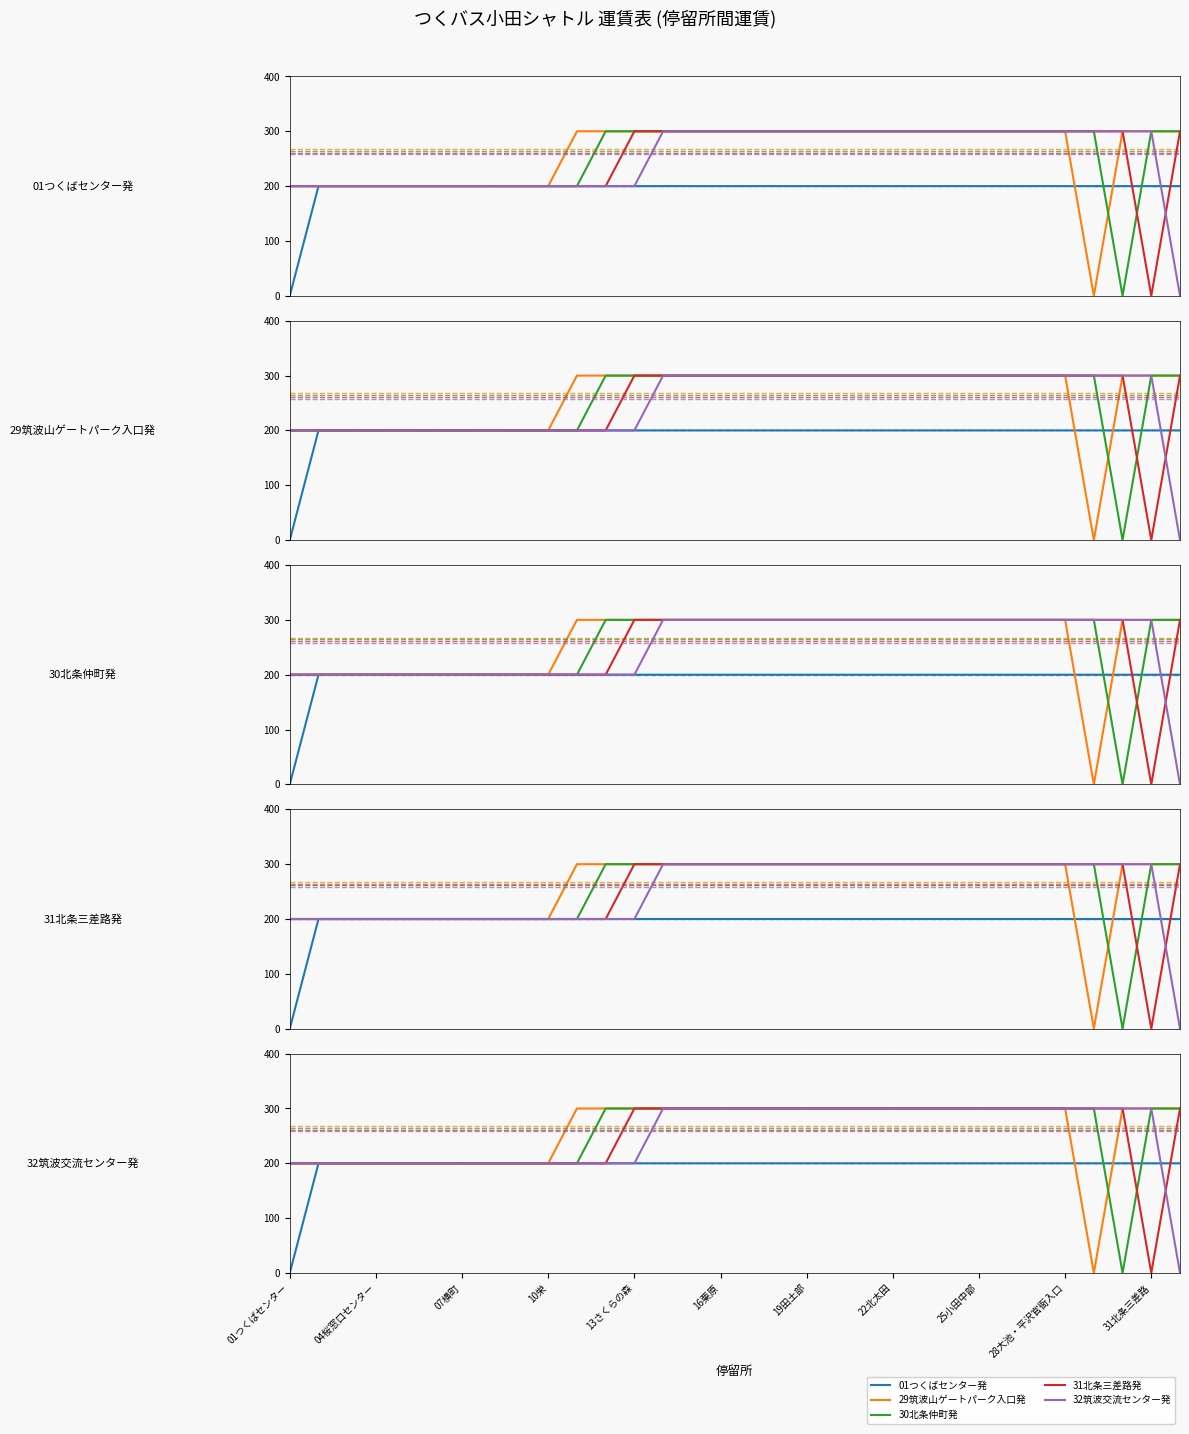

What position from the left is 31北条三差路?

11